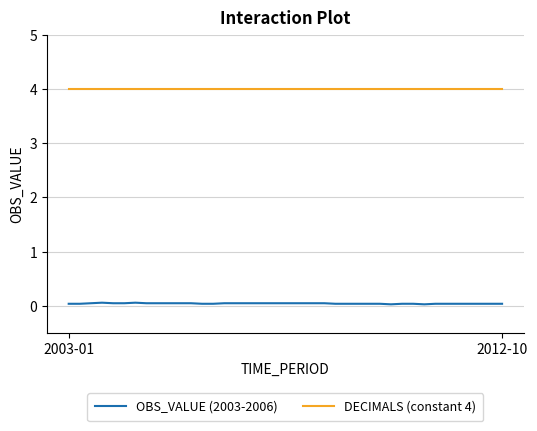

Which series has the largest total across all categories?

DECIMALS (constant 4)